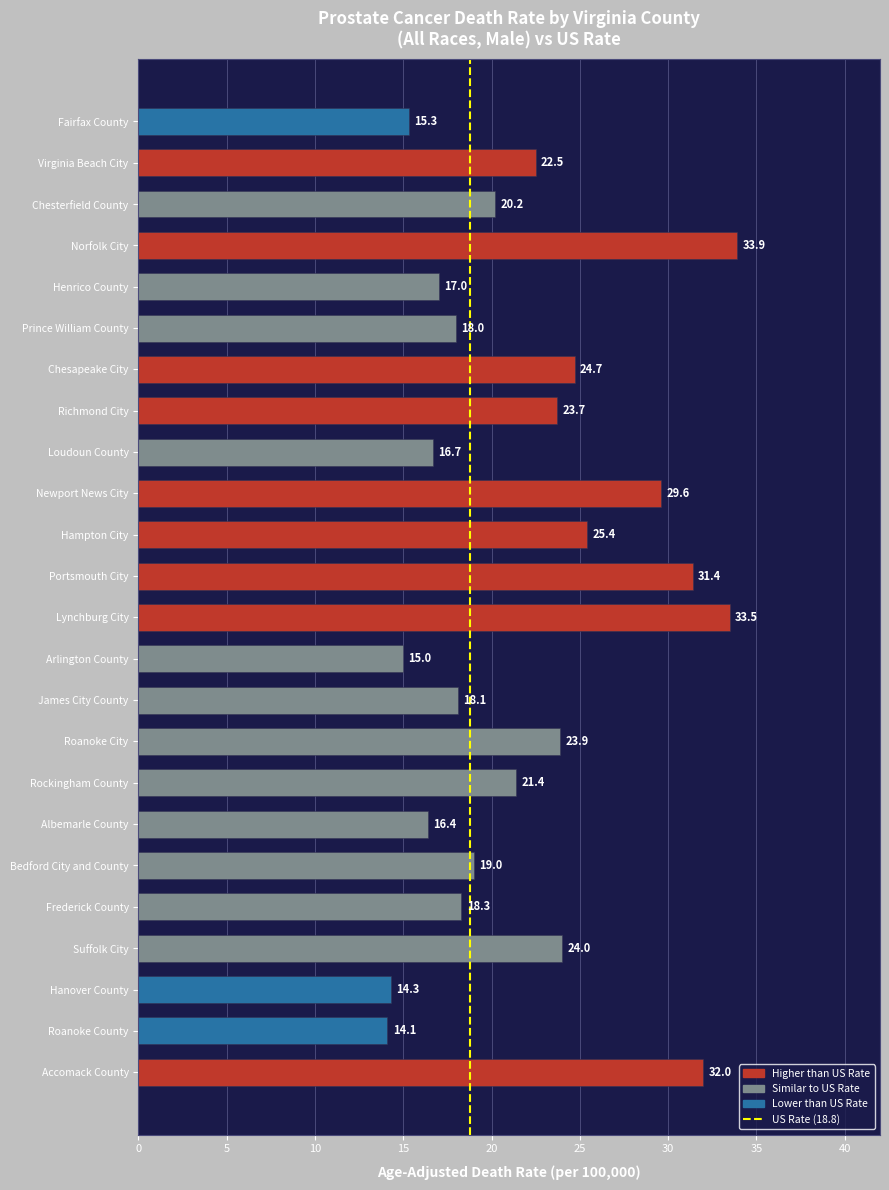

List the labels in order of value, largest first.

Norfolk City, Lynchburg City, Accomack County, Portsmouth City, Newport News City, Hampton City, Chesapeake City, Suffolk City, Roanoke City, Richmond City, Virginia Beach City, Rockingham County, Chesterfield County, Bedford City and County, Frederick County, James City County, Prince William County, Henrico County, Loudoun County, Albemarle County, Fairfax County, Arlington County, Hanover County, Roanoke County